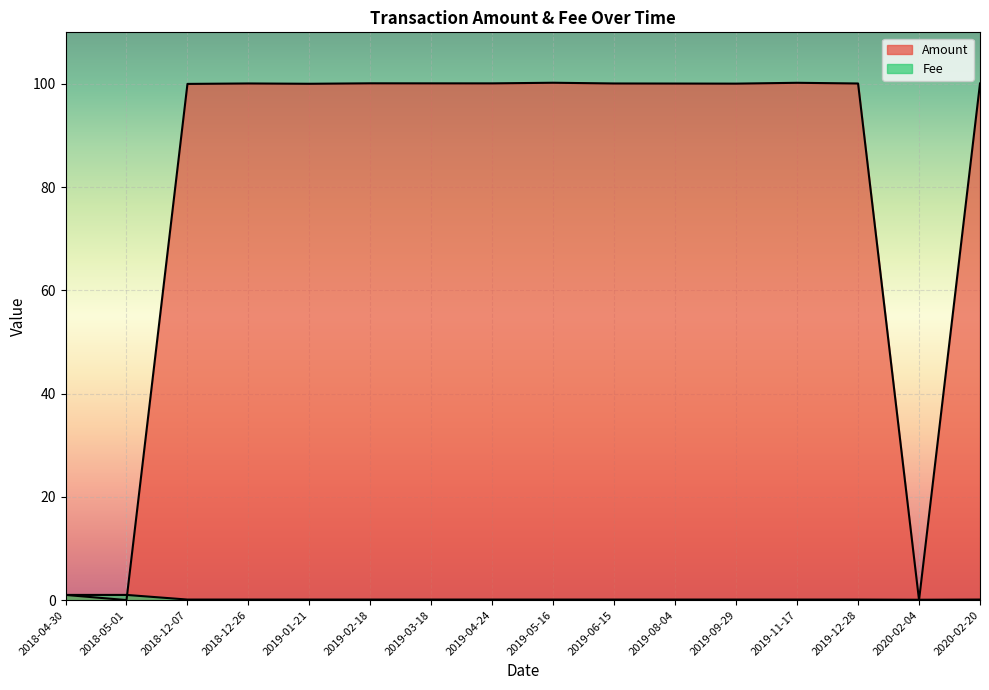

At which category is the sum across all series the highest?

2019-05-16